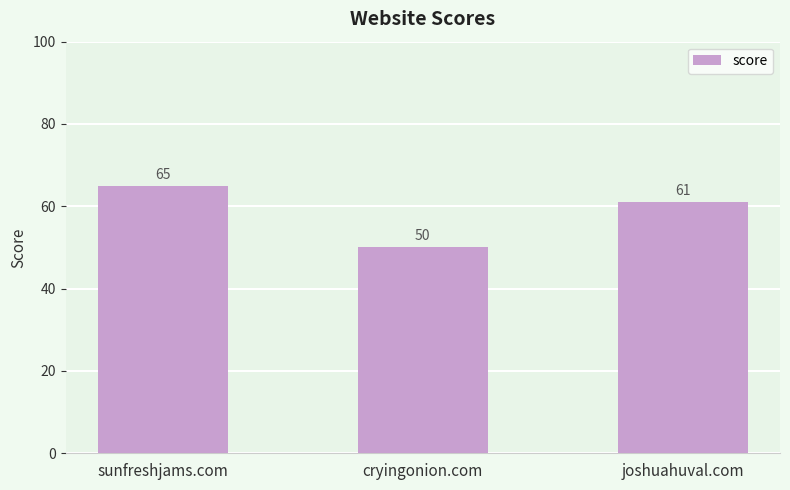

Where is the data nearest to the value 57?

joshuahuval.com